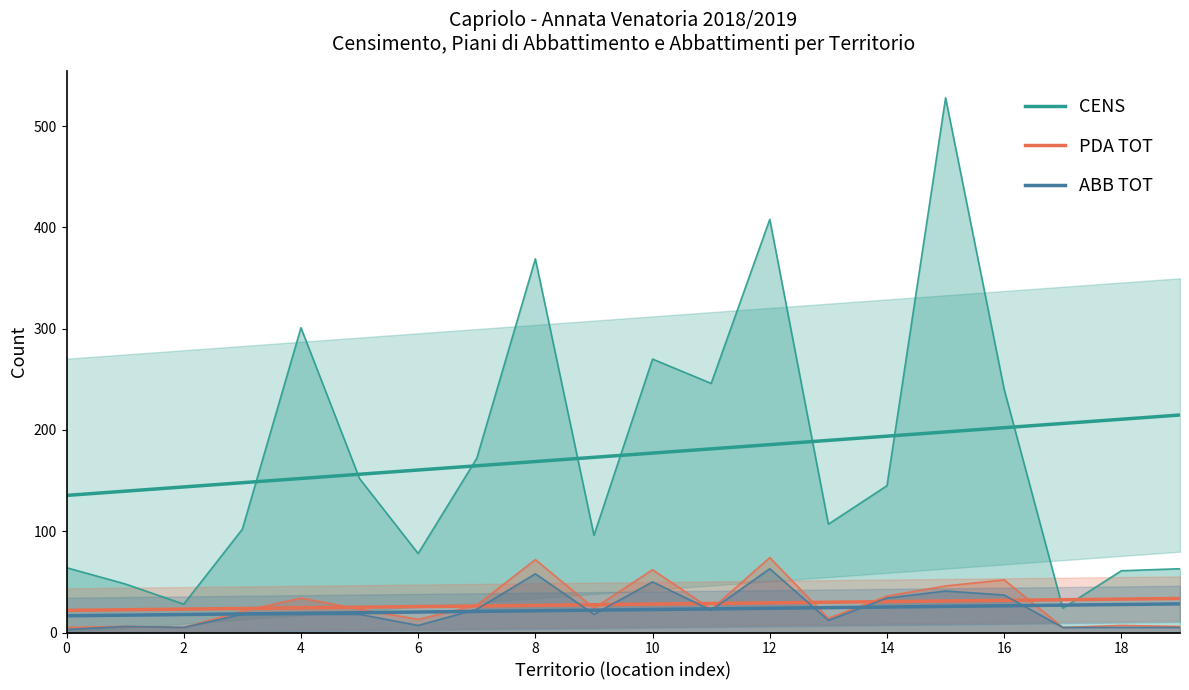

Which series changed the most between 11 and 17?

CENS